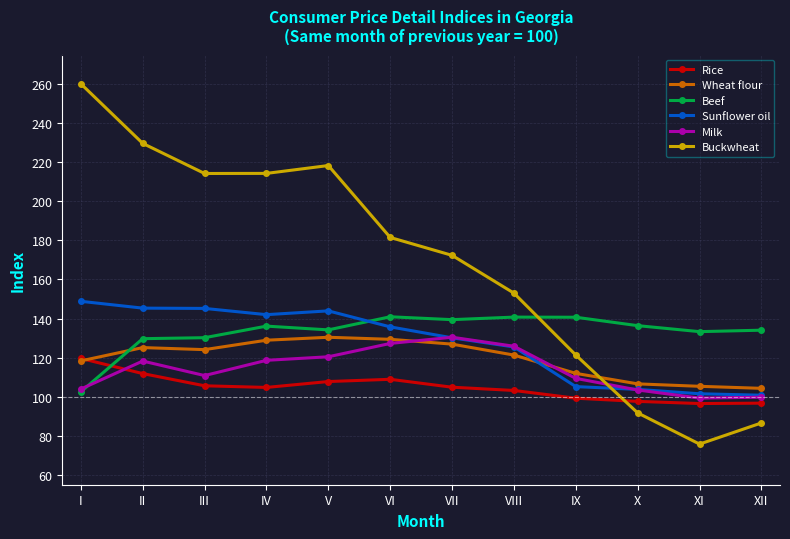

Count the number of categories in the chart.

12